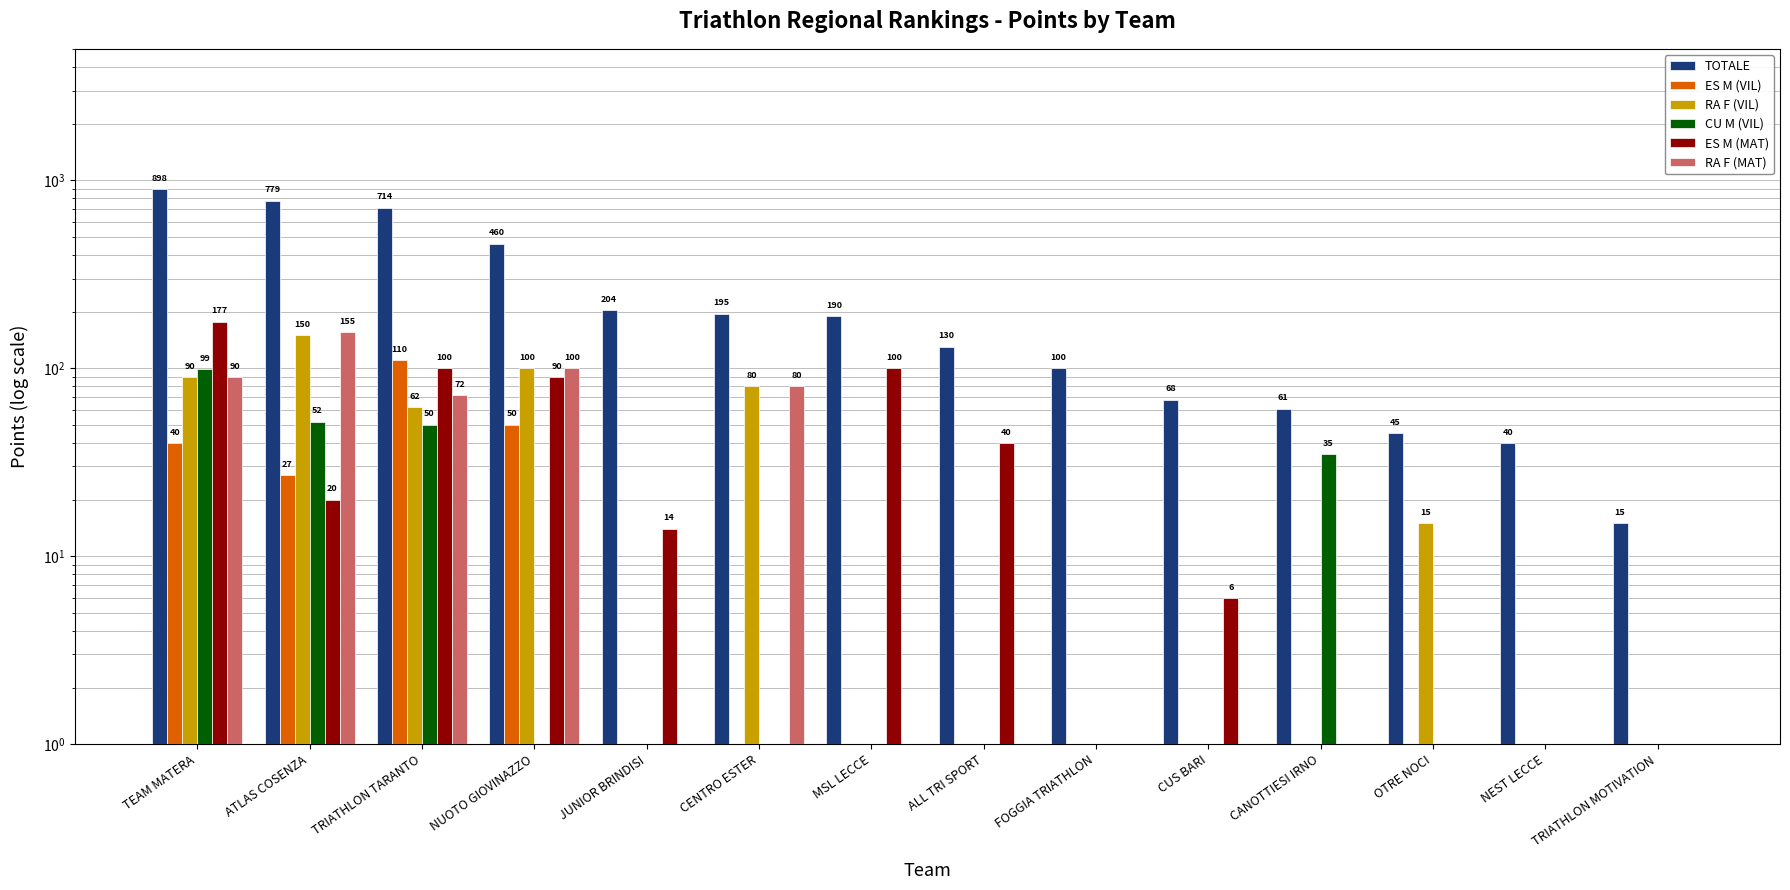

What is the difference between the RA F (VIL) values at CANOTTIESI IRNO and TRIATHLON TARANTO?

61